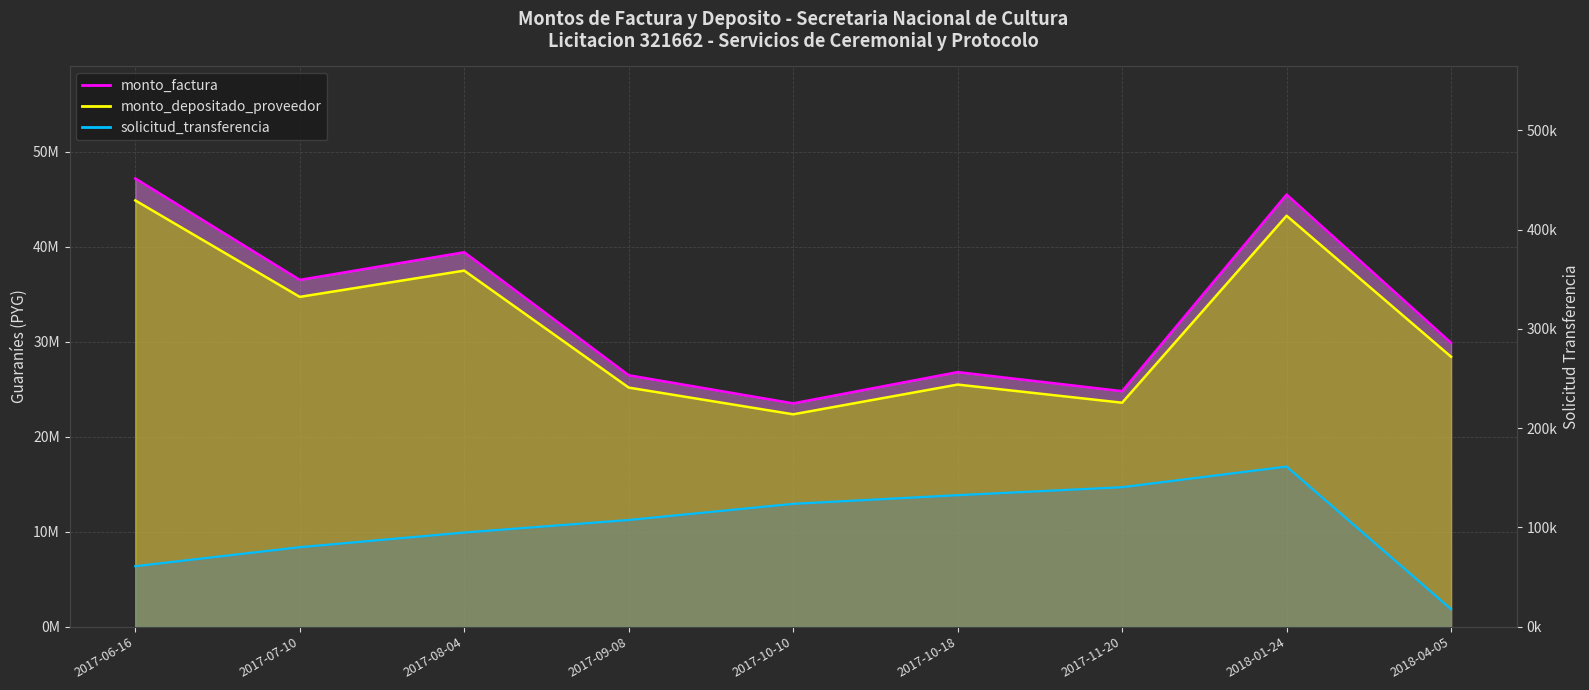

At which label is solicitud_transferencia closest to 89402?

2017-08-04